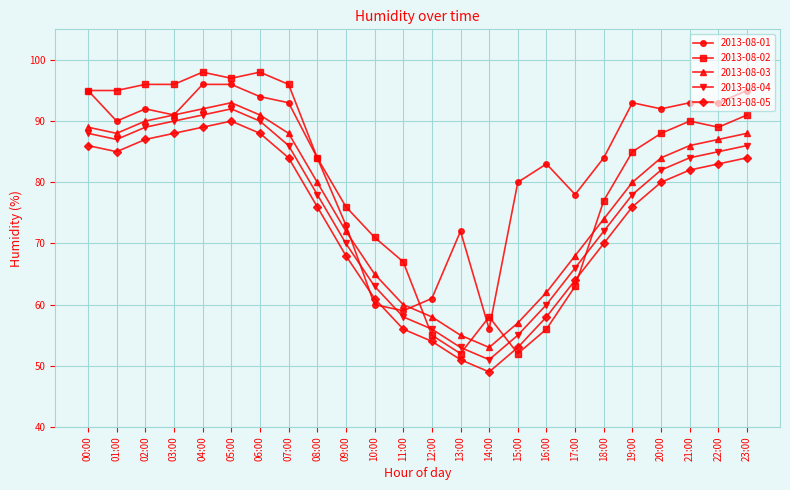

Read the 2013-08-05 value at 21:00.

82